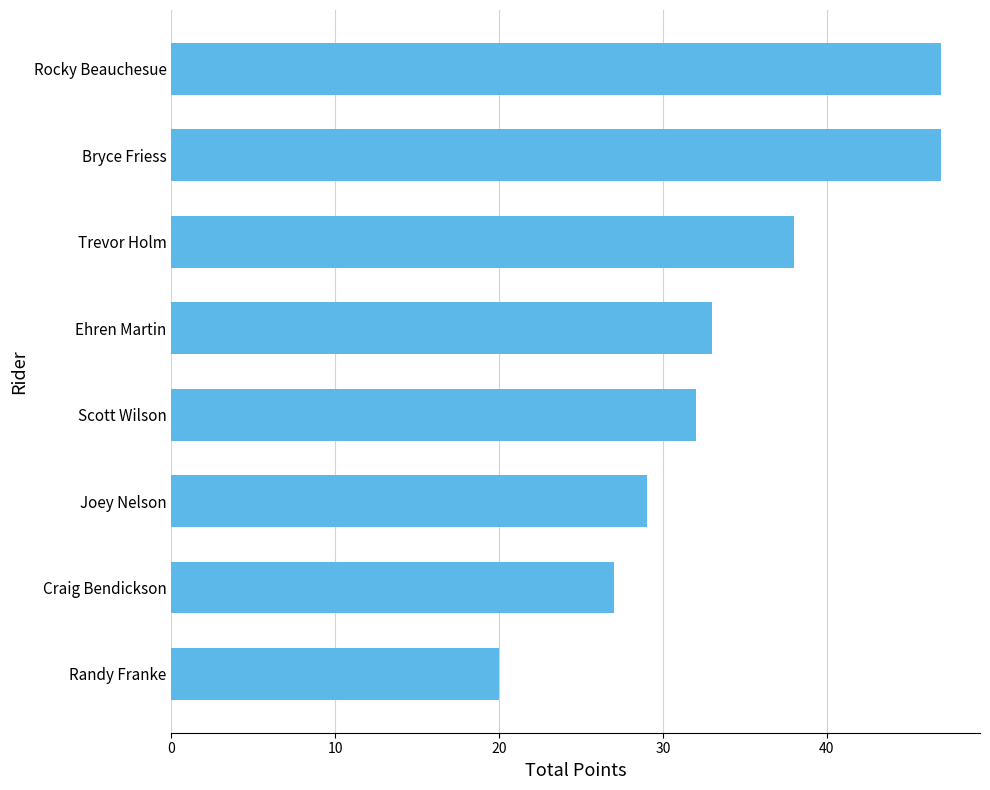

Are the bars grouped side by side (vs. stacked)?

No